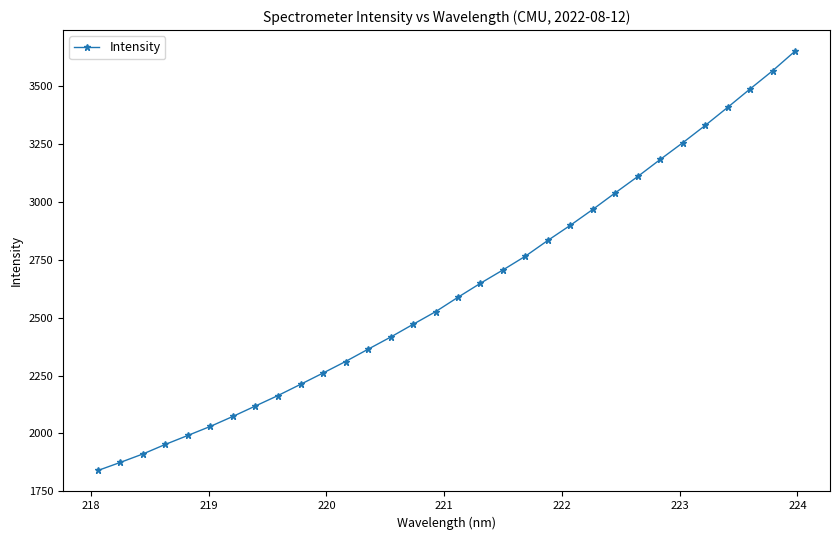

What is the value of the 10th point from the left?

2212.0